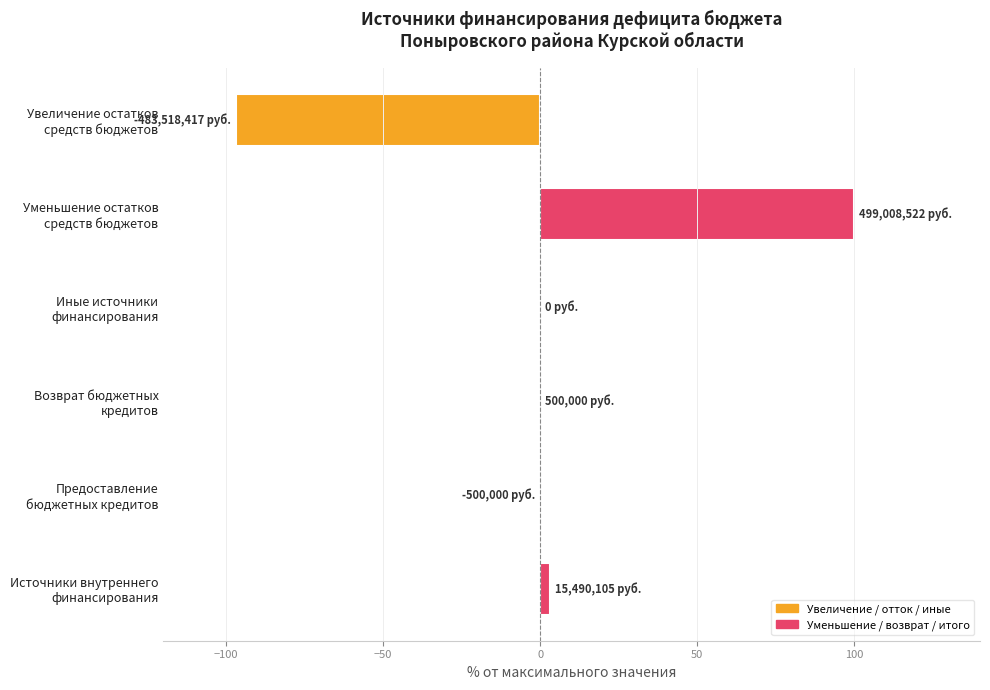

What is the sum of all values?

6.2